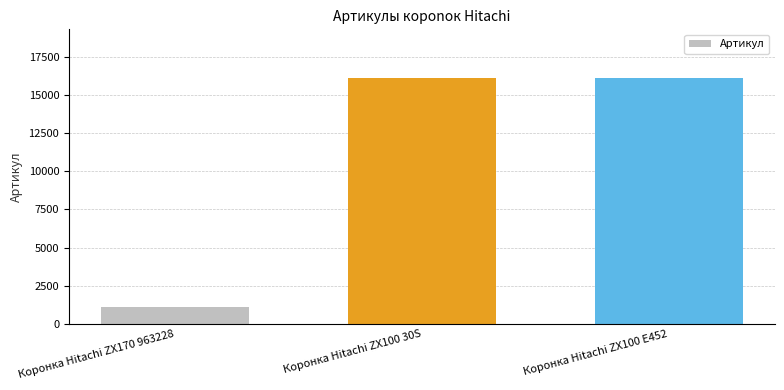

Where is the data nearest to the value 8590?

Коронка Hitachi ZX100 30S